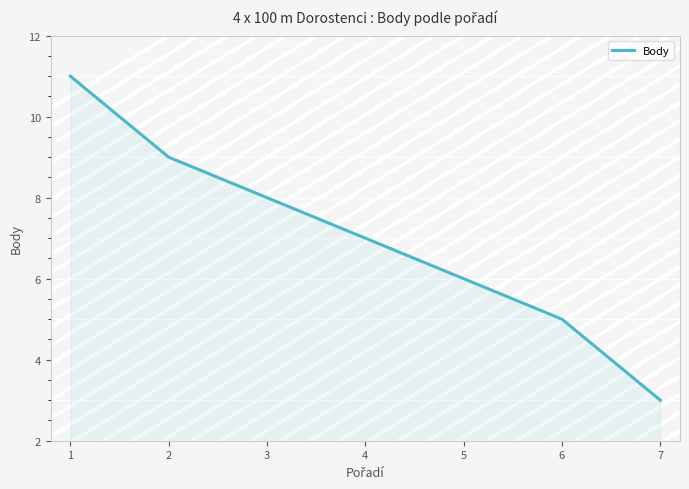

True or false: the data shows 9 at 6.

False